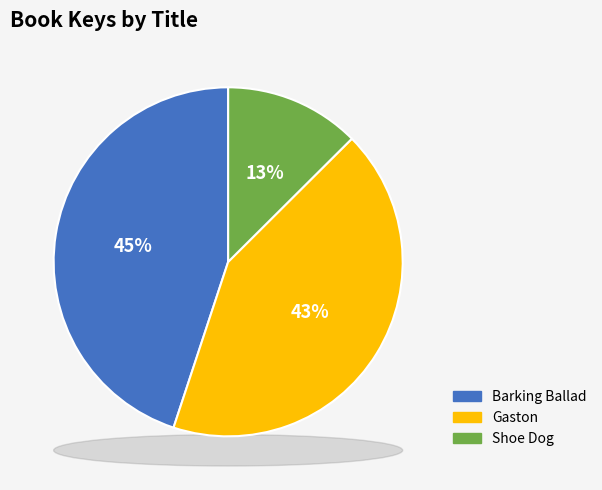

Is it true that Shoe Dog is 25% of the pie?

False